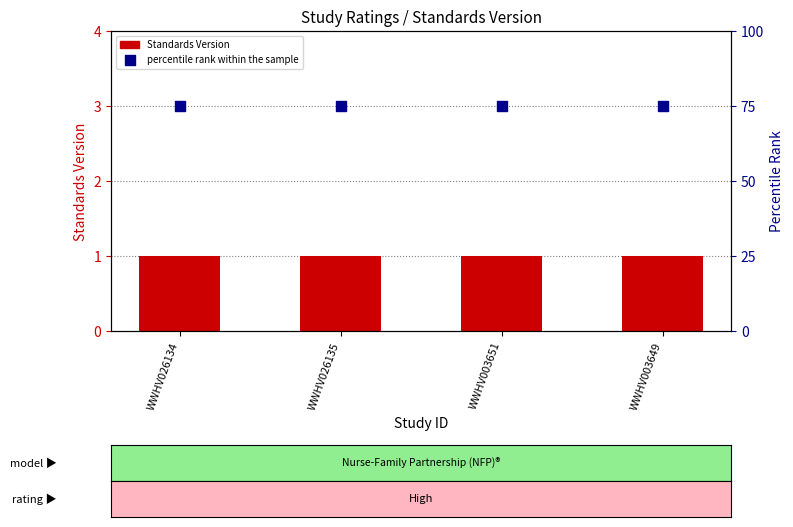

Is the value of percentile rank within the sample at WWHV003649 greater than the value of Standards Version at WWHV026134?

Yes